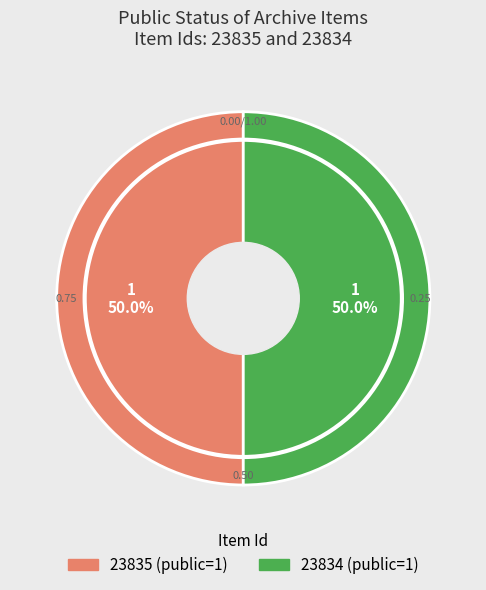

How much of the chart is everything except 23835?

50.0%